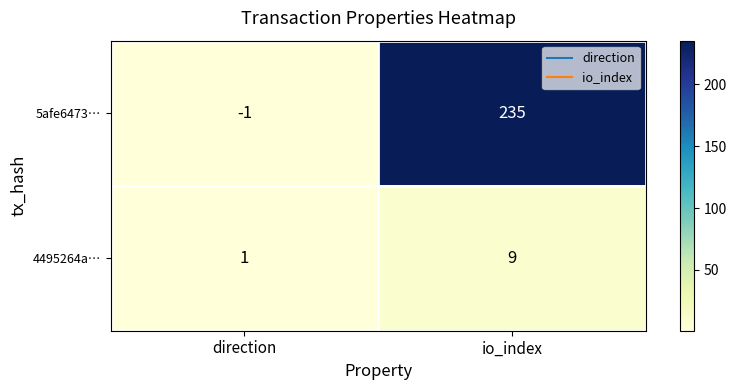

List the series in order of their peak value, lowest first.

4495264a…, 5afe6473…